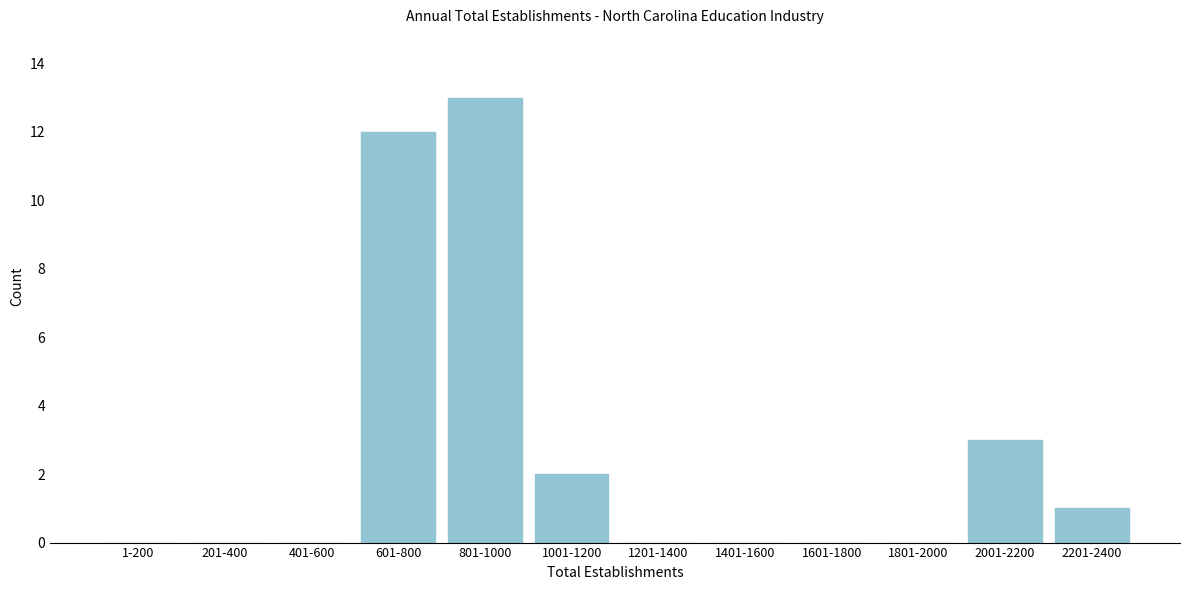

Reading left to right, list all the values displayed in this chart.

1-200=0	201-400=0	401-600=0	601-800=12	801-1000=13	1001-1200=2	1201-1400=0	1401-1600=0	1601-1800=0	1801-2000=0	2001-2200=3	2201-2400=1